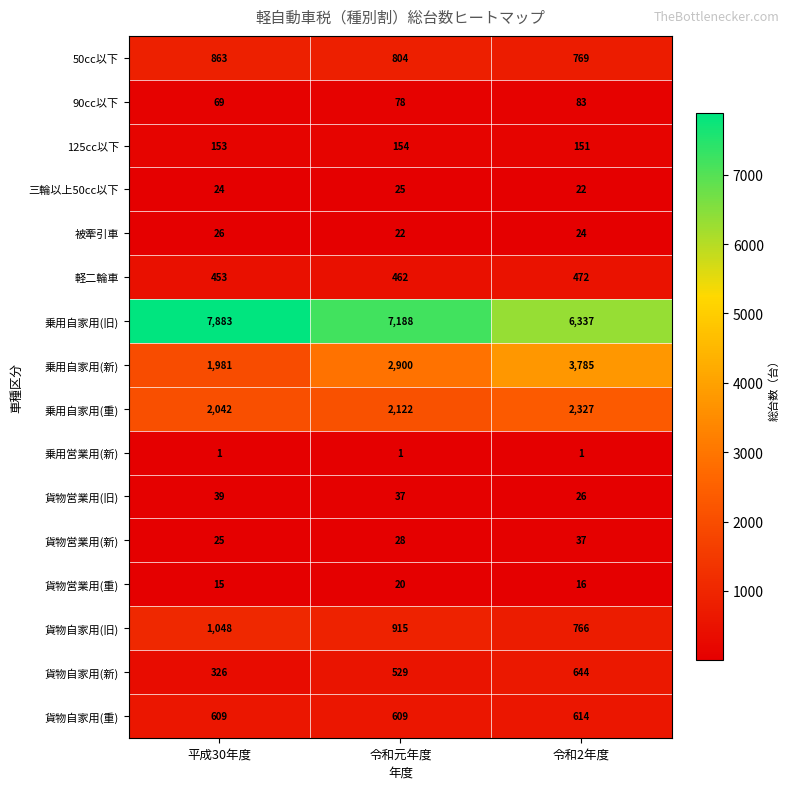

At which category is the sum across all series the highest?

令和2年度